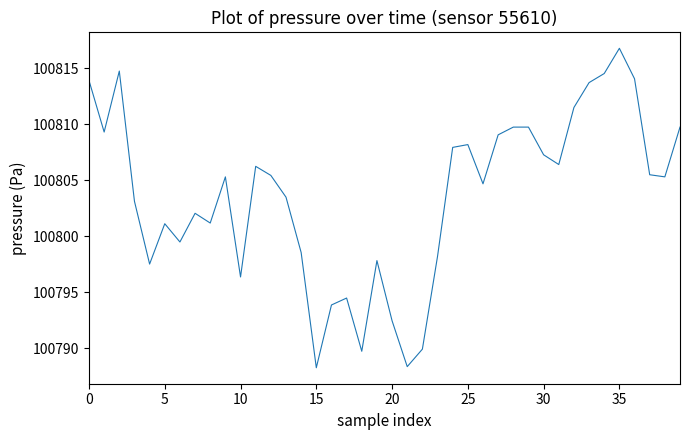

What is the difference between the maximum and minimum values?

28.5